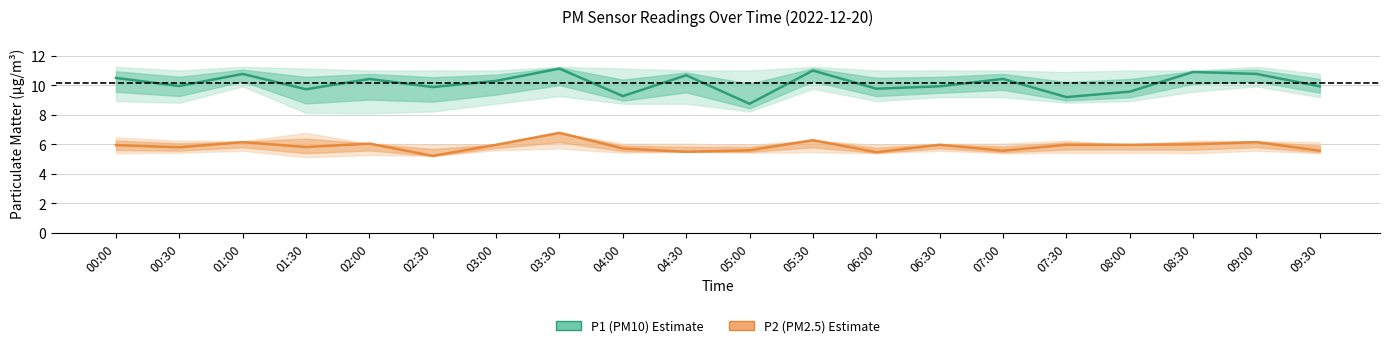

How many lines are shown in the chart?

2